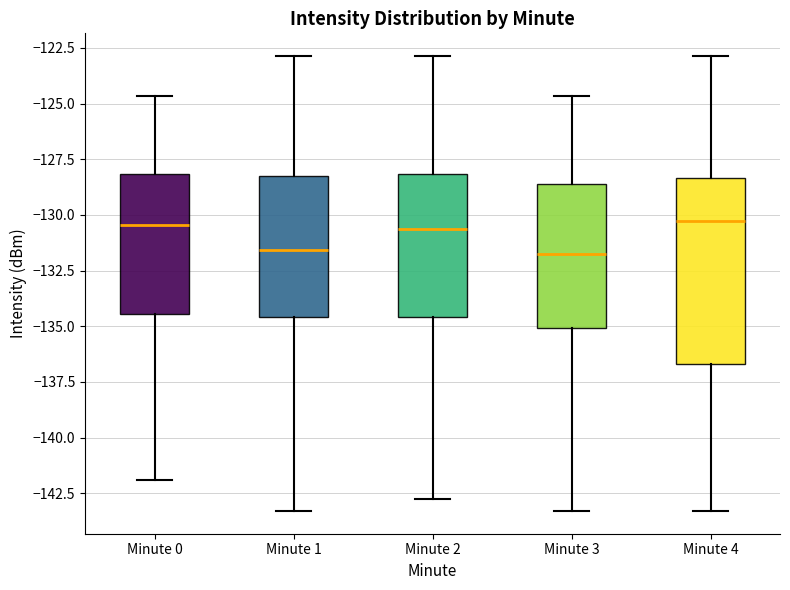

Reading left to right, read every box against the y-axis: the position of its median line, the range the box covers, and the ends of its whiskers. The values are not printed on the chart, so give them approximately, as read against the axis.

Minute 0: median -130.5, box -134.5 to -128.0, whiskers -142.0 to -124.5
Minute 1: median -131.5, box -134.5 to -128.0, whiskers -143.5 to -123.0
Minute 2: median -130.5, box -134.5 to -128.0, whiskers -143.0 to -123.0
Minute 3: median -132.0, box -135.0 to -128.5, whiskers -143.5 to -124.5
Minute 4: median -130.5, box -136.5 to -128.5, whiskers -143.5 to -123.0